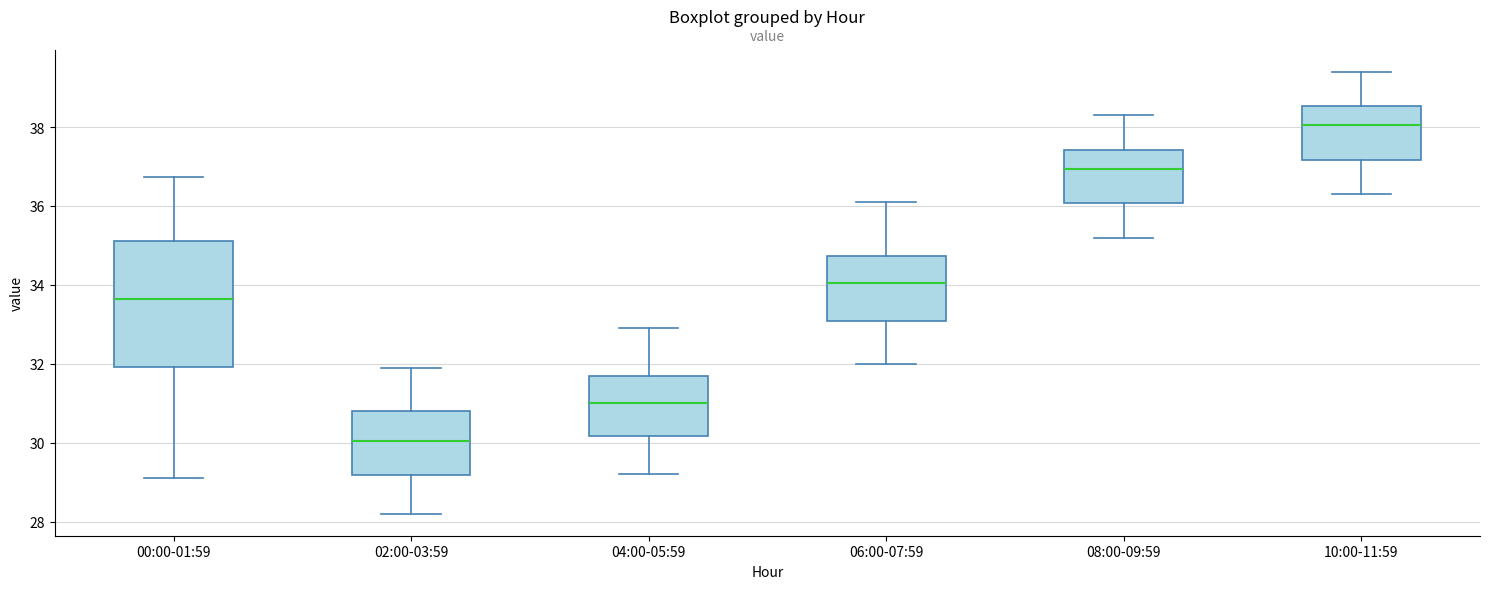

Where does the median line of the box for 08:00-09:59 sit on the y-axis? The values are not printed on the chart, so give them approximately, as read against the axis.

37.0